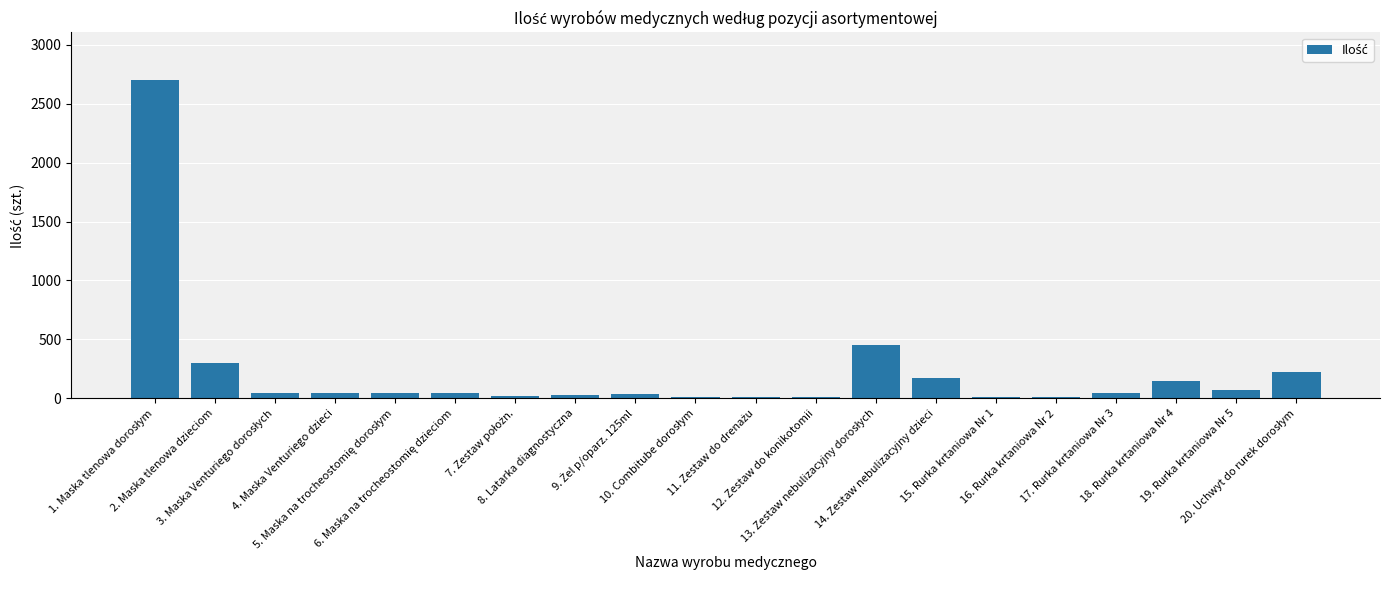

What is the minimum value shown in the chart?

15